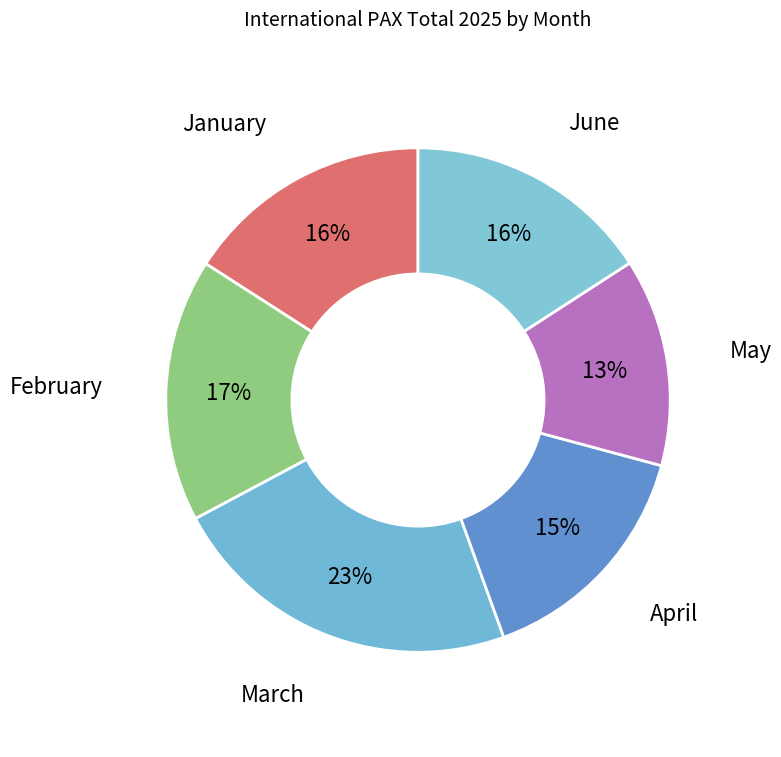

Count the number of slices in the pie.

6